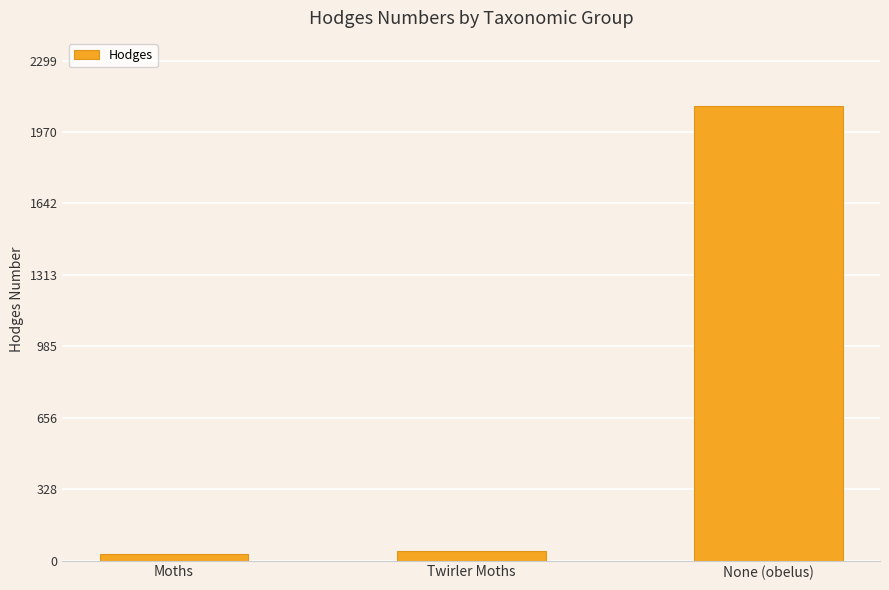

Reading left to right, extract all data points from this chart.

Moths=29.0	Twirler Moths=42.1	None (obelus)=2090.1